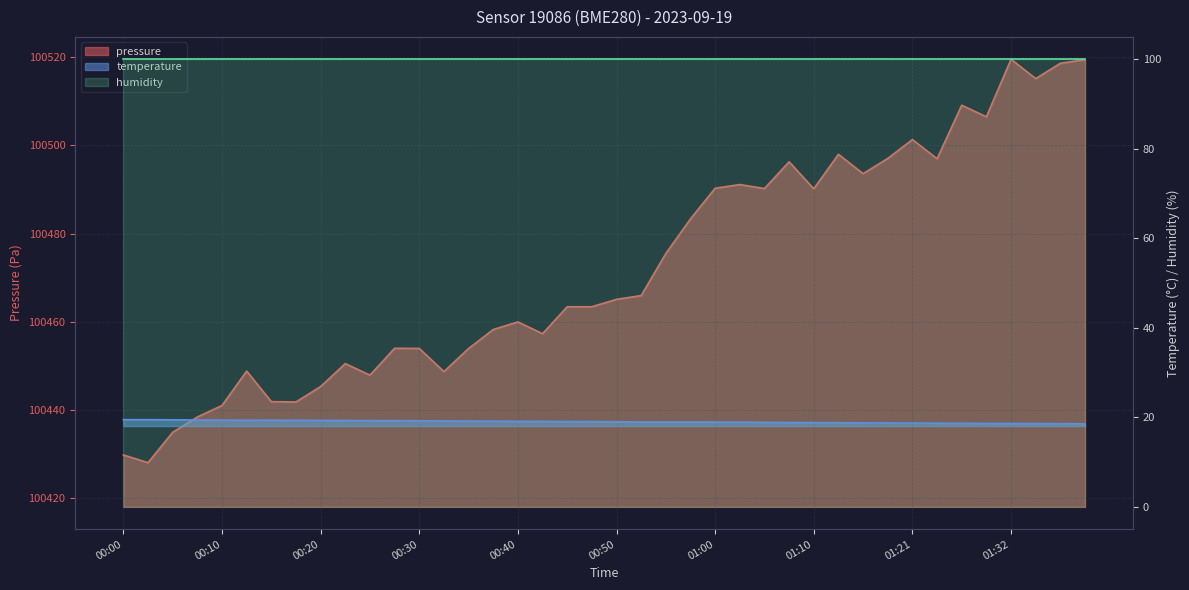

At how many categories does at least one series exceed 34034?

40